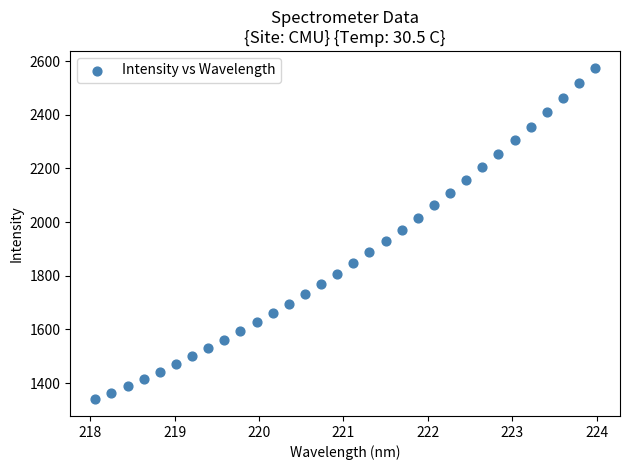

What is the range of X values (max minus min)?

5.9